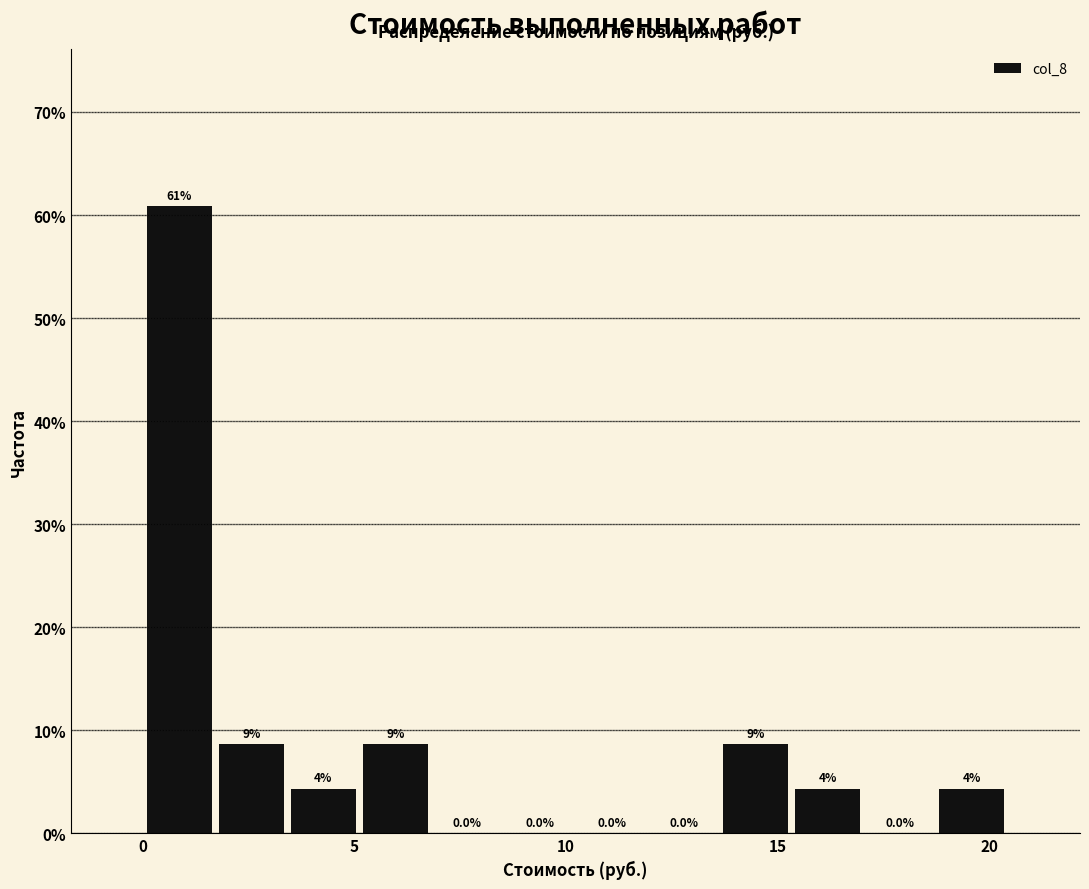

Read against the x-axis, roughly where is the centre of the tallest bar?

1.0